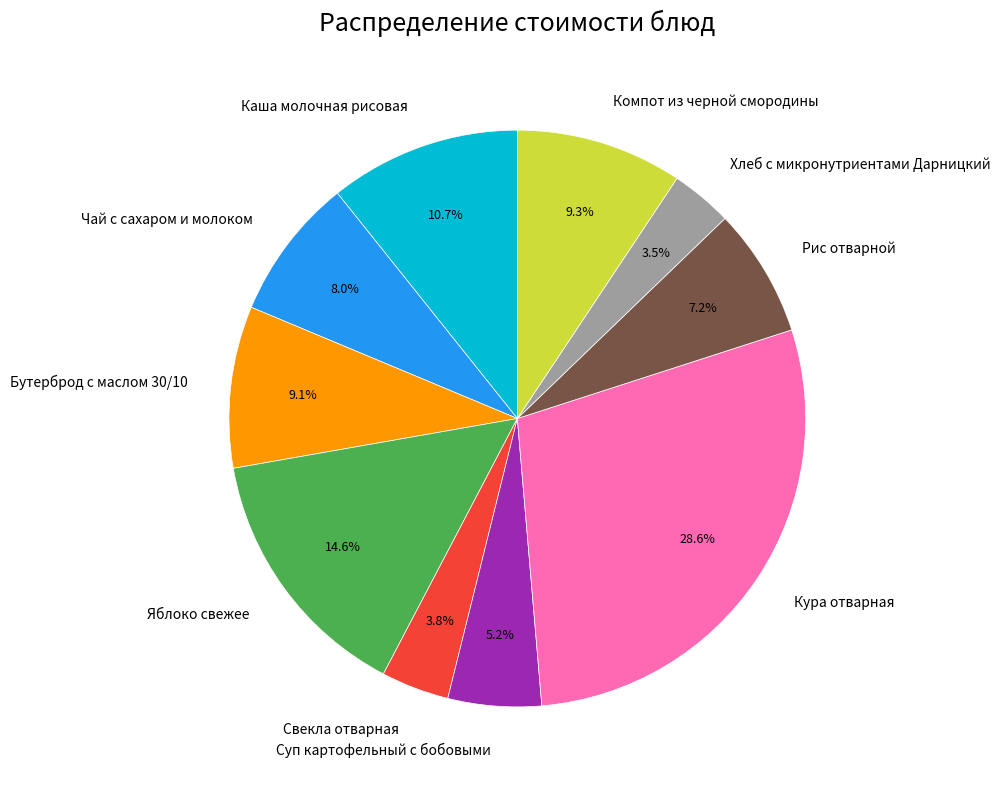

Does Рис отварной represent more than half of the total?

No